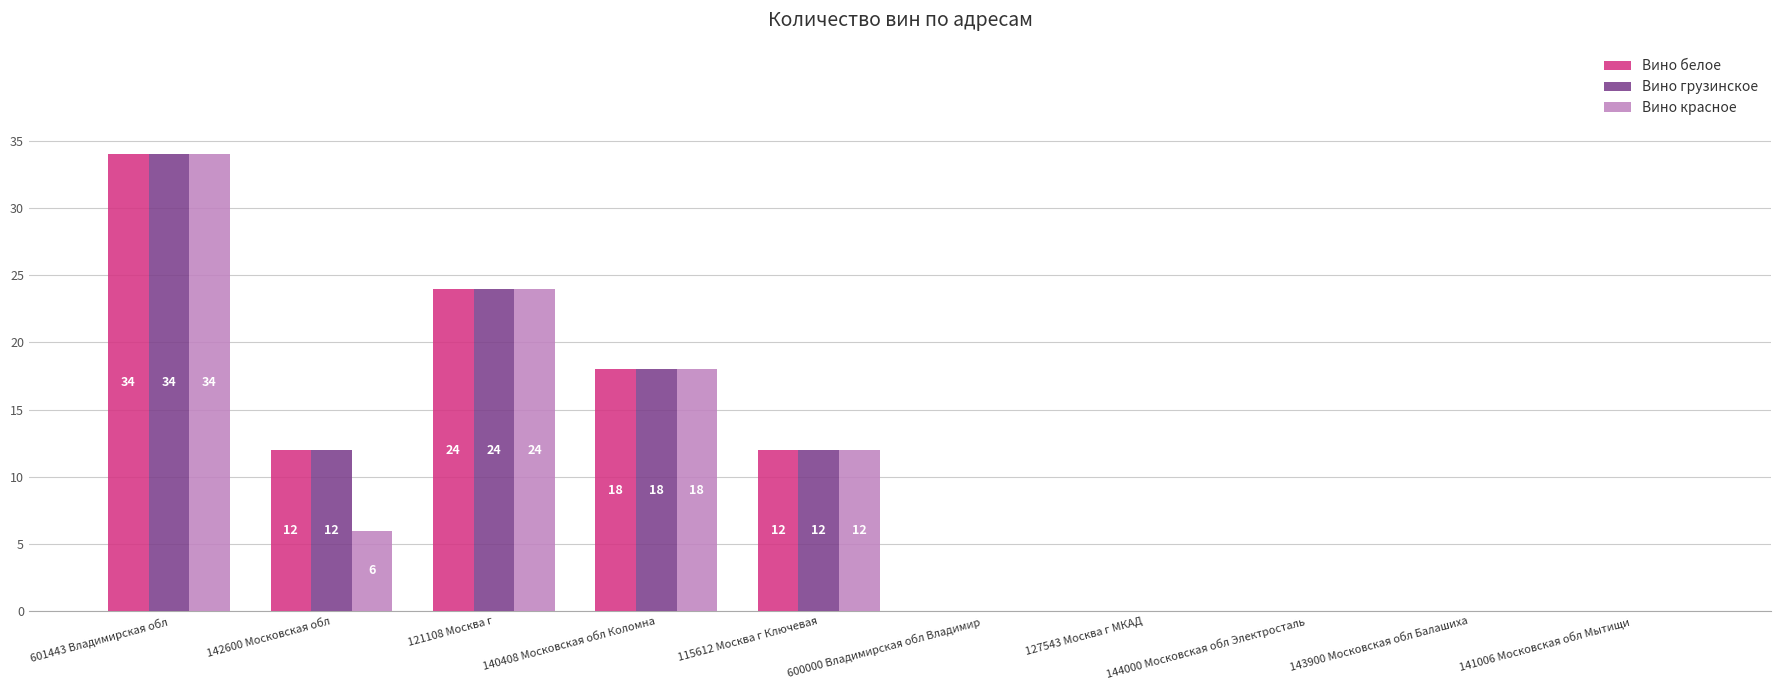

How many data points does each series have?

10